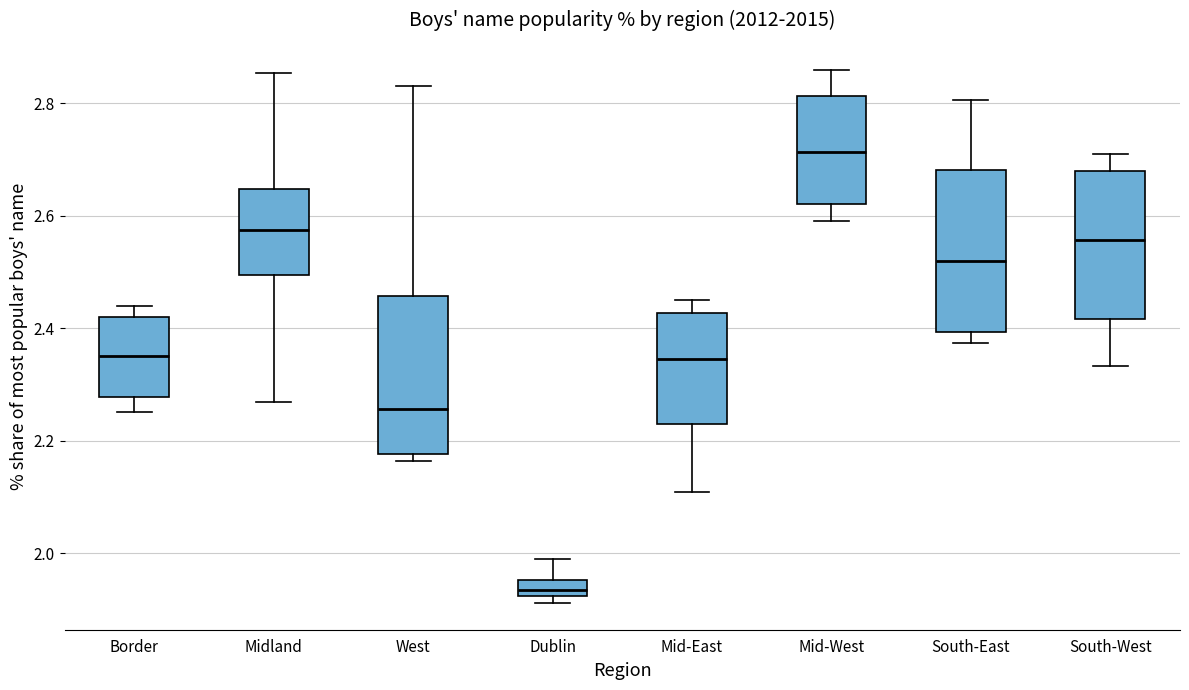

Where does the median line of the box for South-East sit on the y-axis? The values are not printed on the chart, so give them approximately, as read against the axis.

2.52